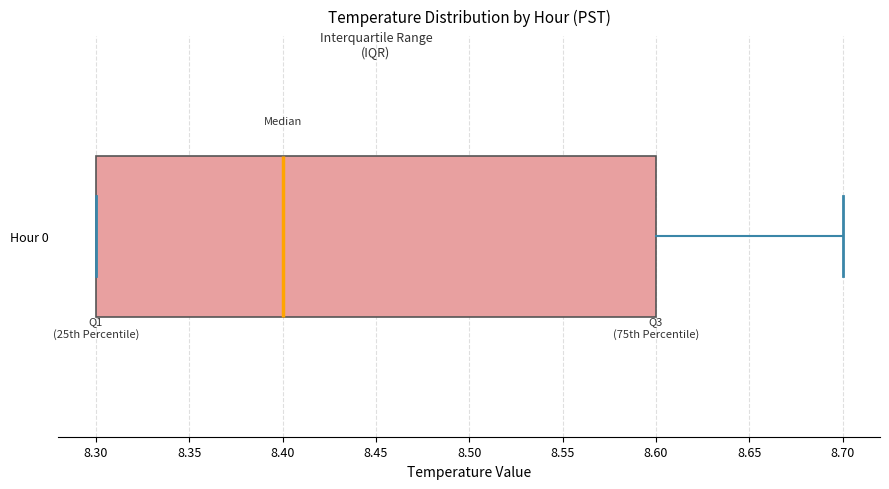

Transcribe this box plot: give where the median line is, the range the box spans, and where the two whiskers end, as read against the x-axis. The values are not printed on the chart, so give them approximately, as read against the axis.

median 8.4, box 8.3 to 8.6, whiskers 8.3 to 8.7